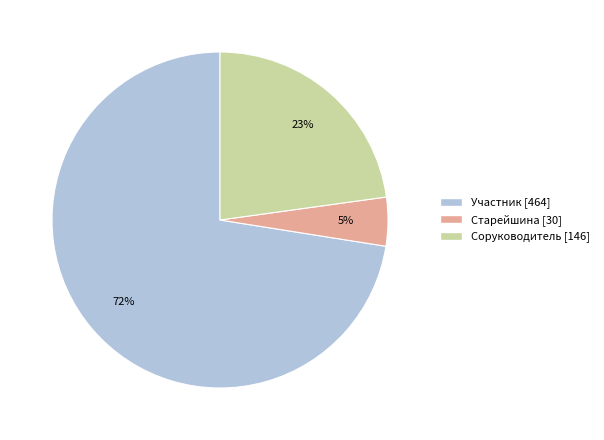

Is there a majority slice in this chart?

Yes